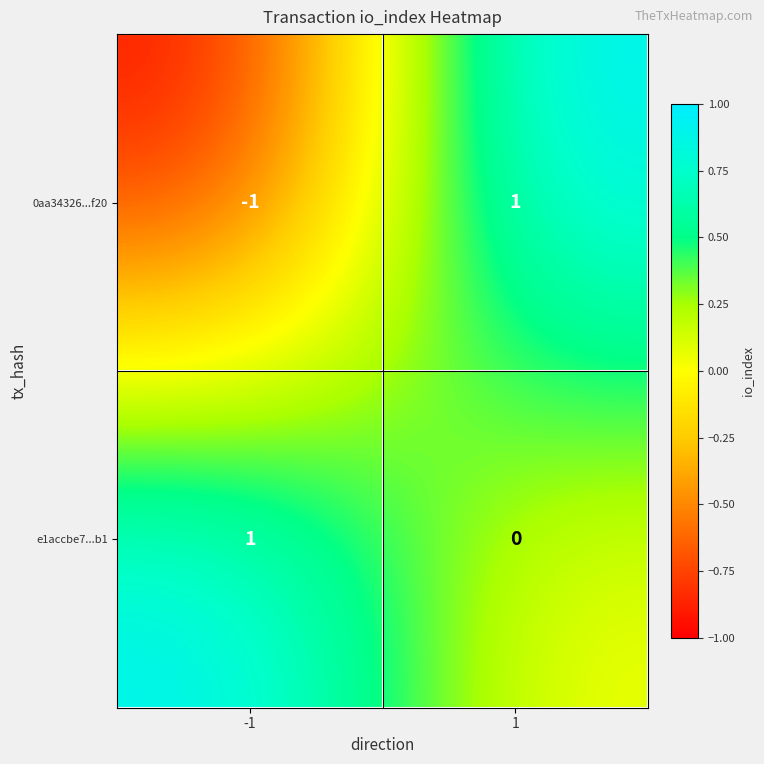

How many negative values does the 0aa34326...f20 series have?

1